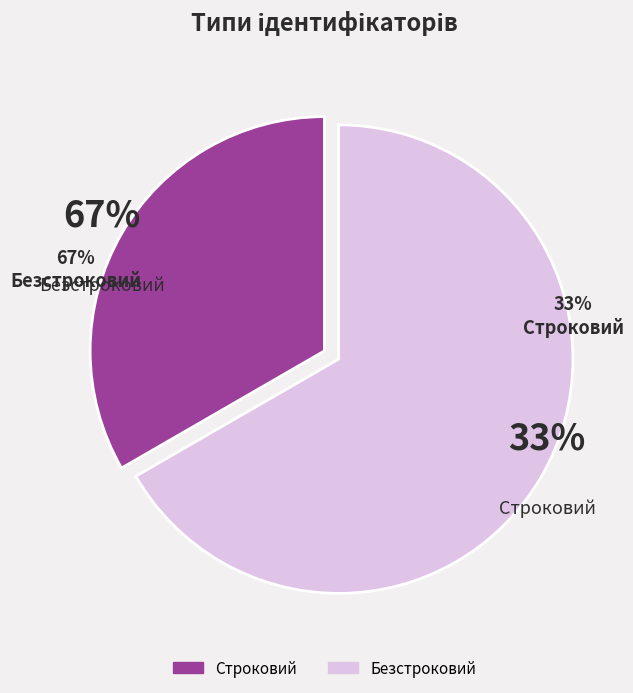

What portion of the pie excludes Безстроковий?

33.3%